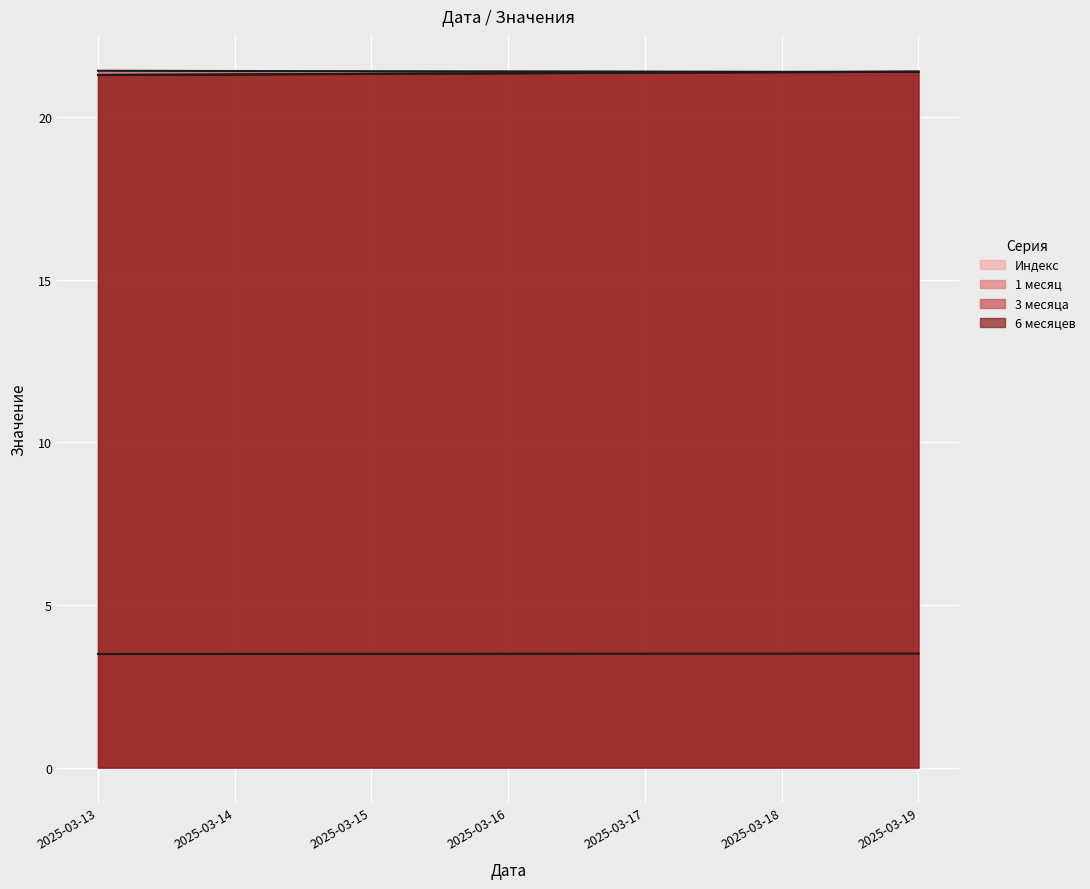

What is the sum of the Индекс values at 2025-03-19 and 2025-03-18?

7.0